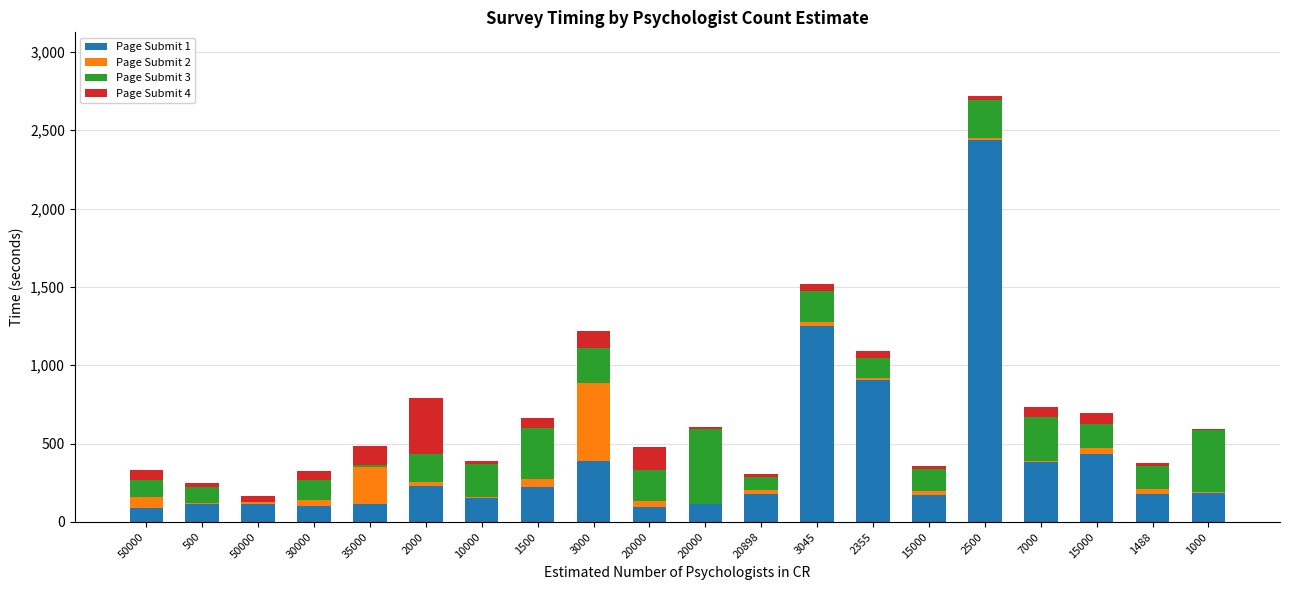

Are the bars grouped side by side (vs. stacked)?

No